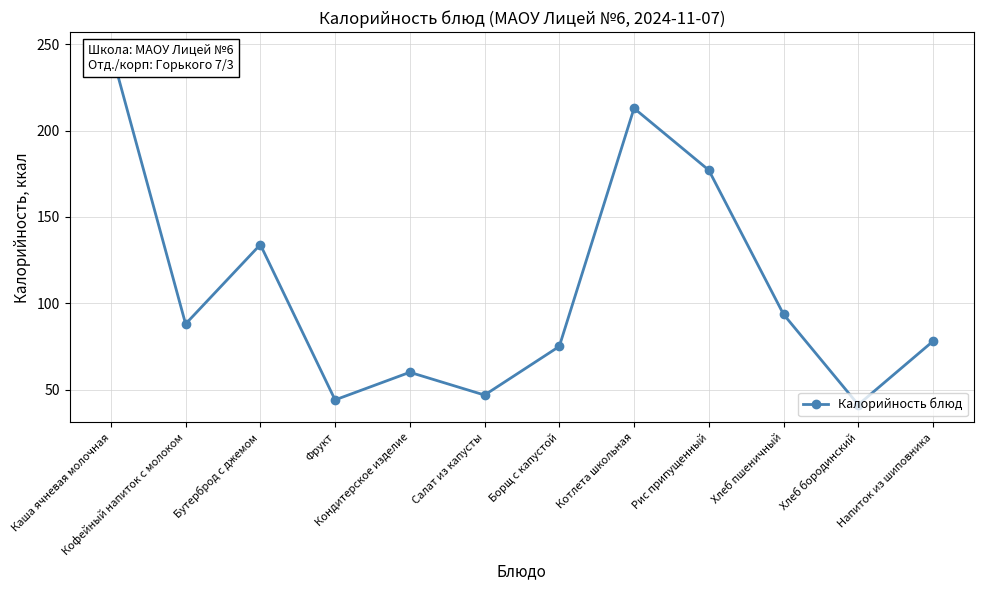

How many points are lower than both their immediate neighbors (excluding endpoints)?

4